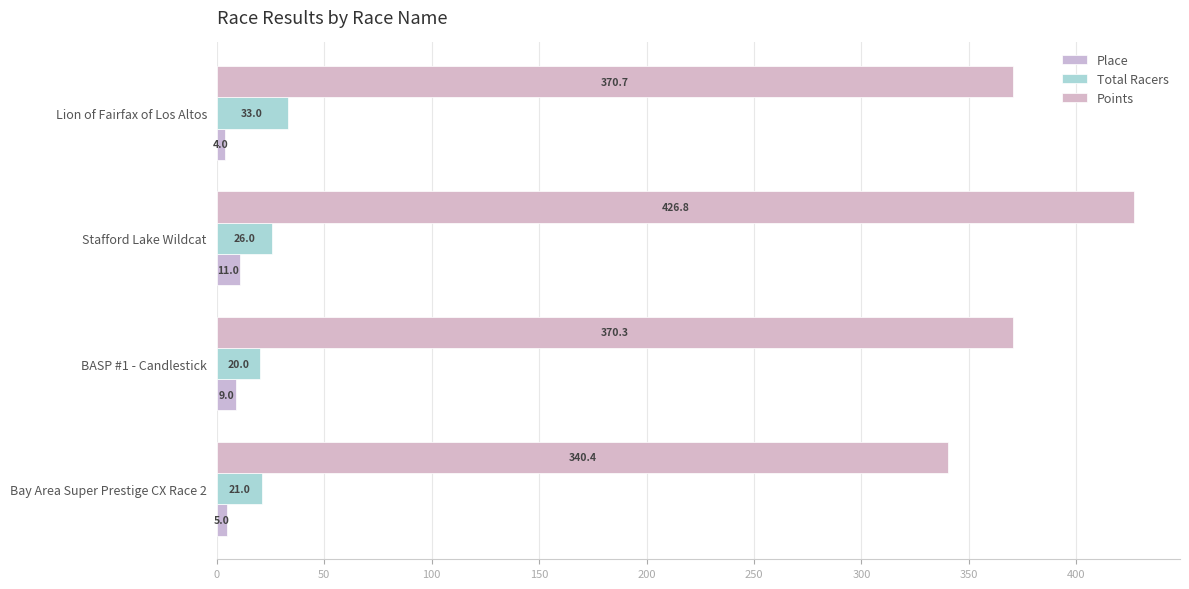

Reading right to left, list all the values displayed in this chart.

Place: 4.0	11.0	9.0	5.0
Total Racers: 33.0	26.0	20.0	21.0
Points: 370.7	426.8	370.3	340.4